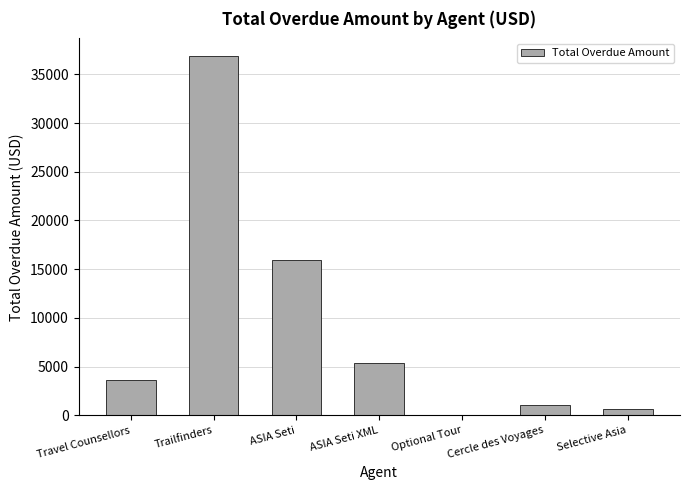

How many series are shown in this chart?

1